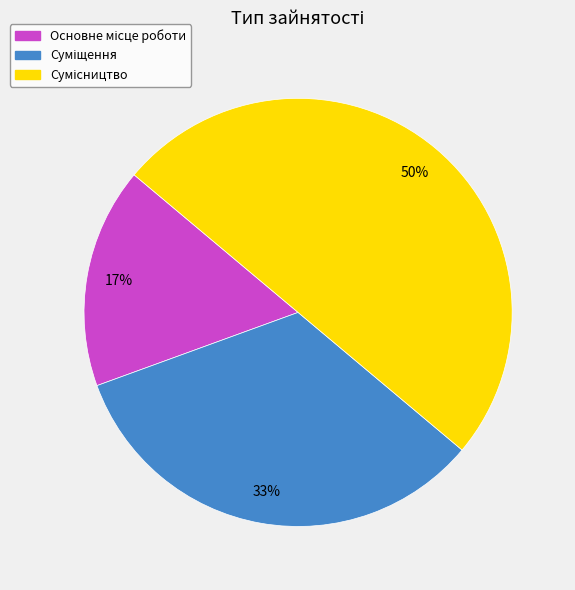

To the nearest percent, what is the difference between the largest and smallest slice percentages?

33%